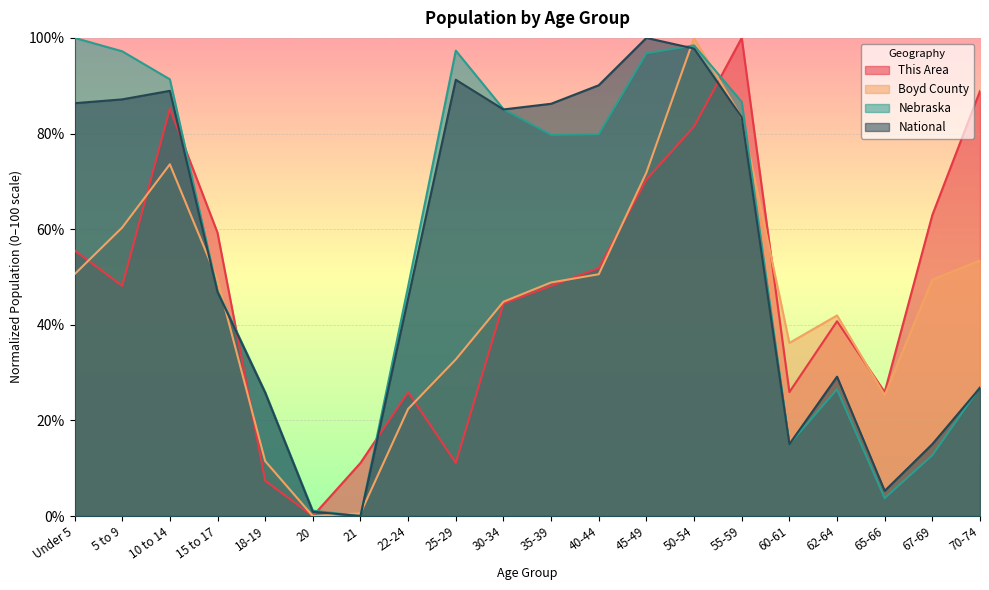

What is the label of the 17th point from the left?

62-64